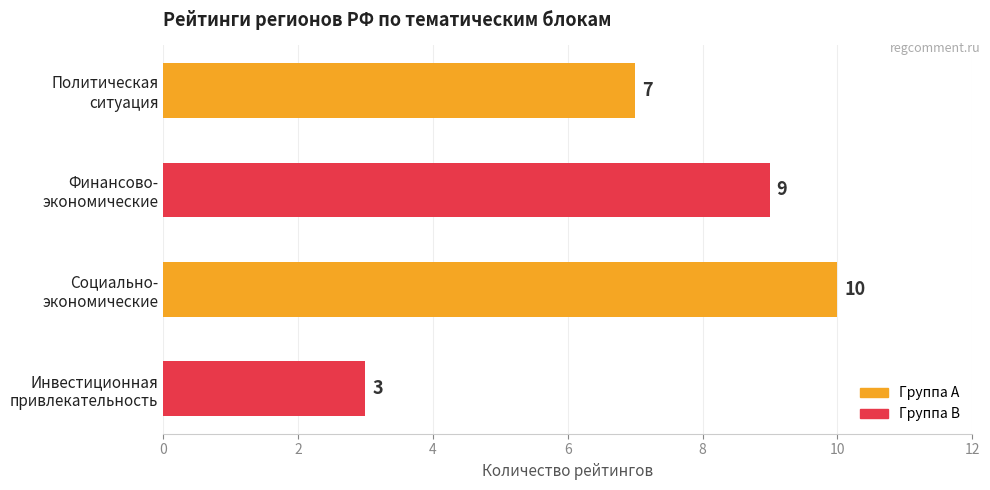

What is the minimum value shown in the chart?

3